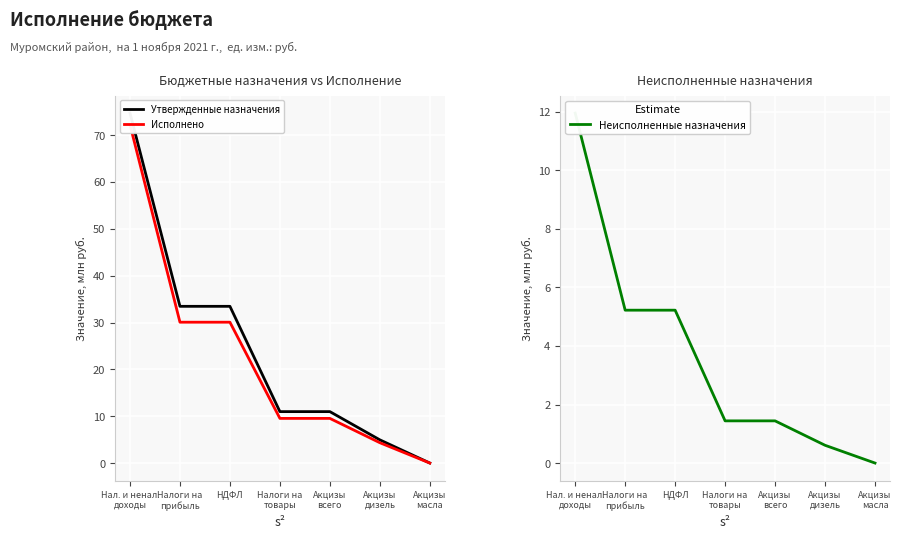

What are all the series names shown in the legend?

Утвержденные назначения, Исполнено, Неисполненные назначения